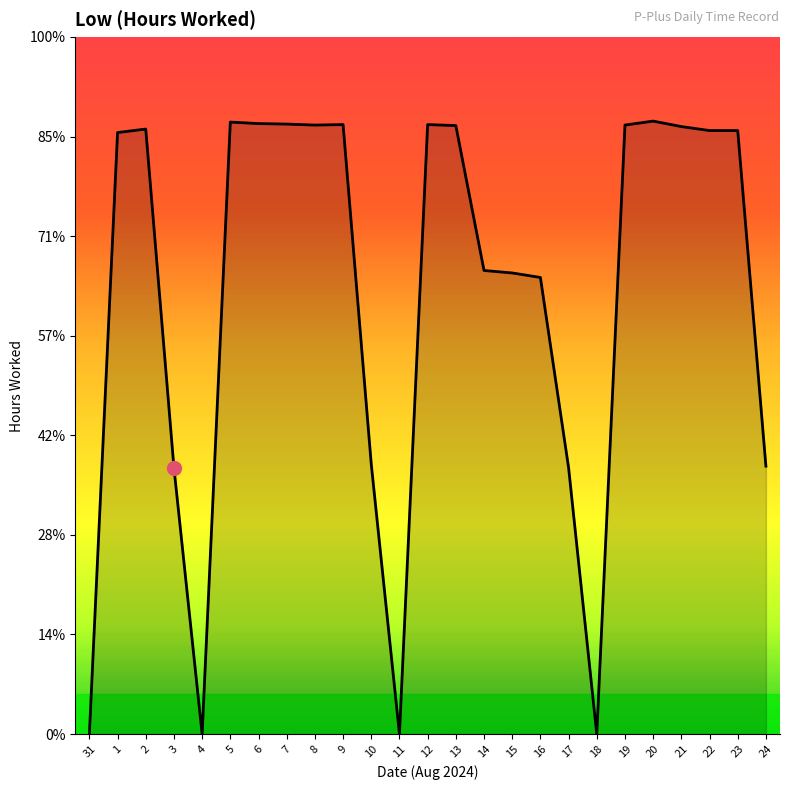

Is this an area chart (filled region under the line)?

Yes